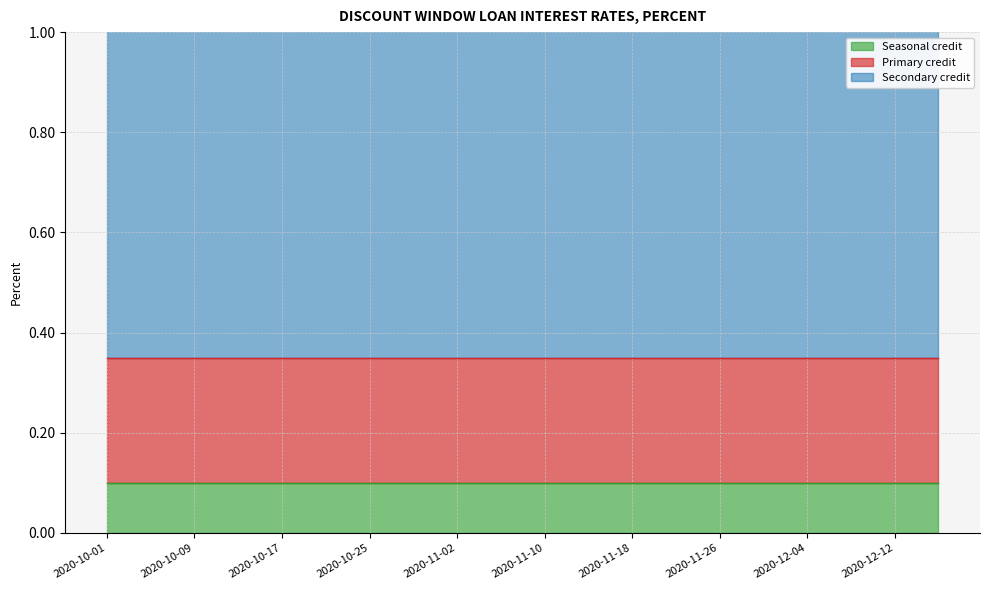

Where is Primary credit nearest to the value 0?

2020-10-01